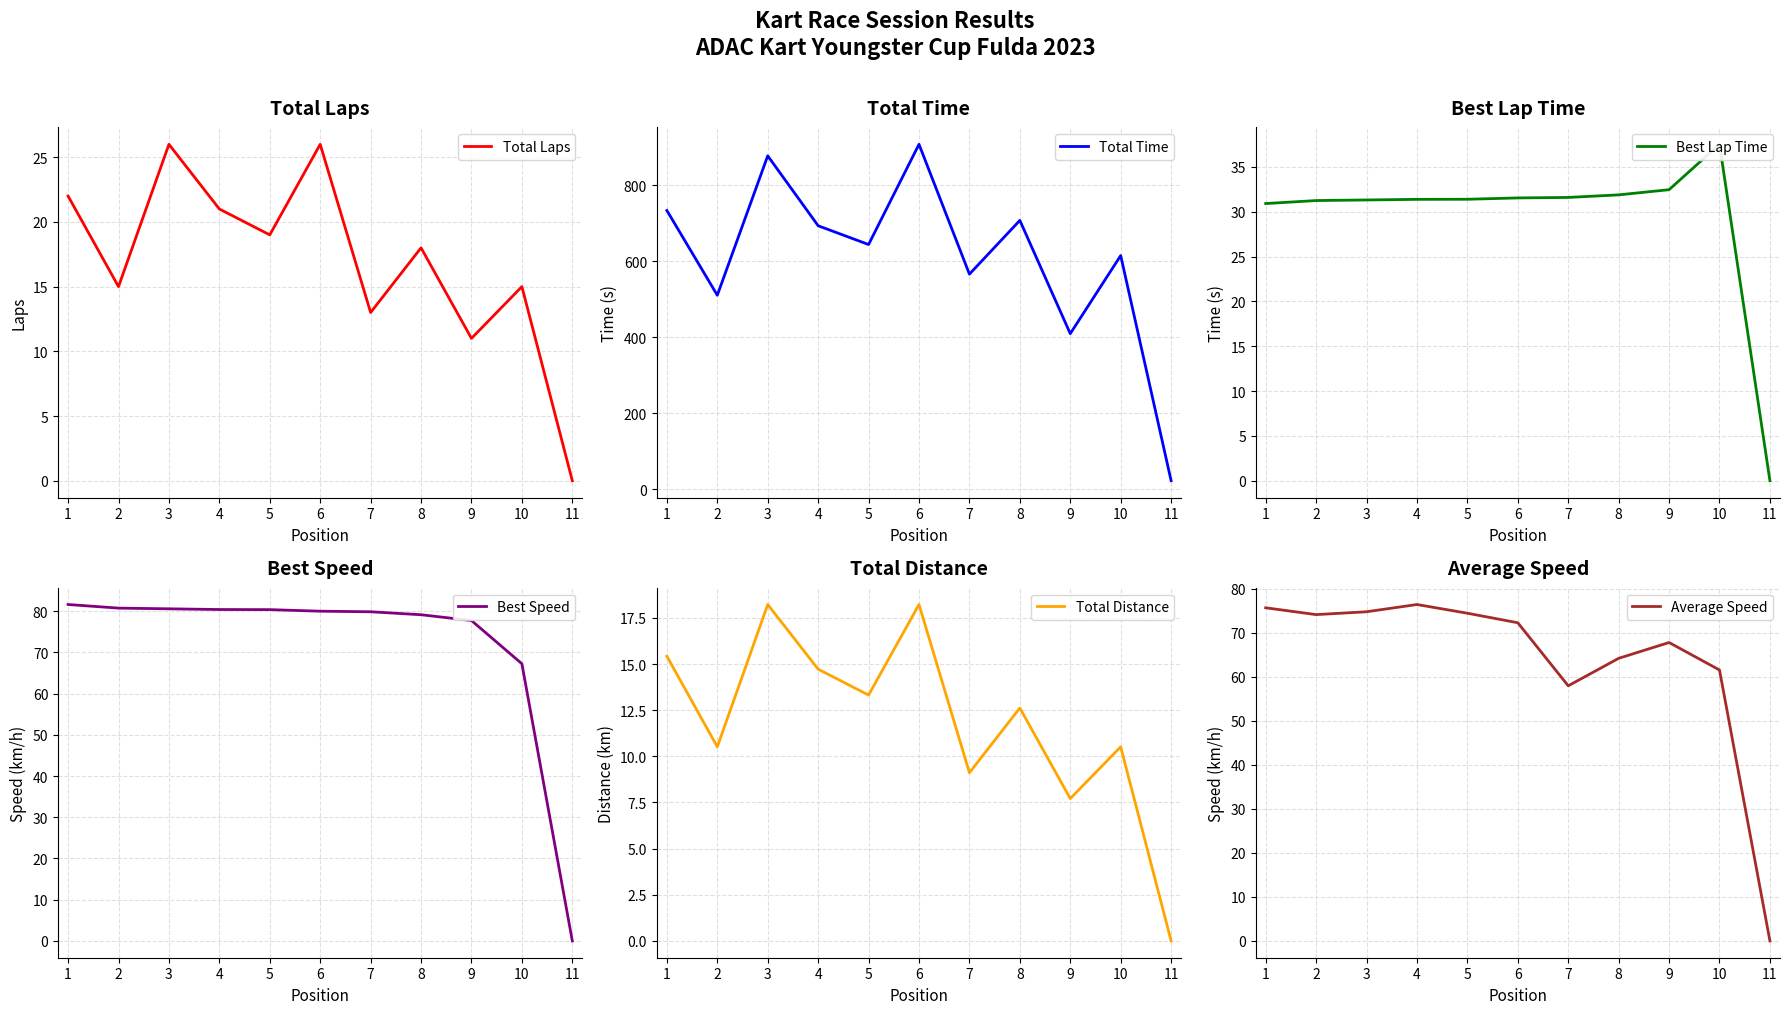

True or false: Average Speed and Total Distance intersect in this chart.

False